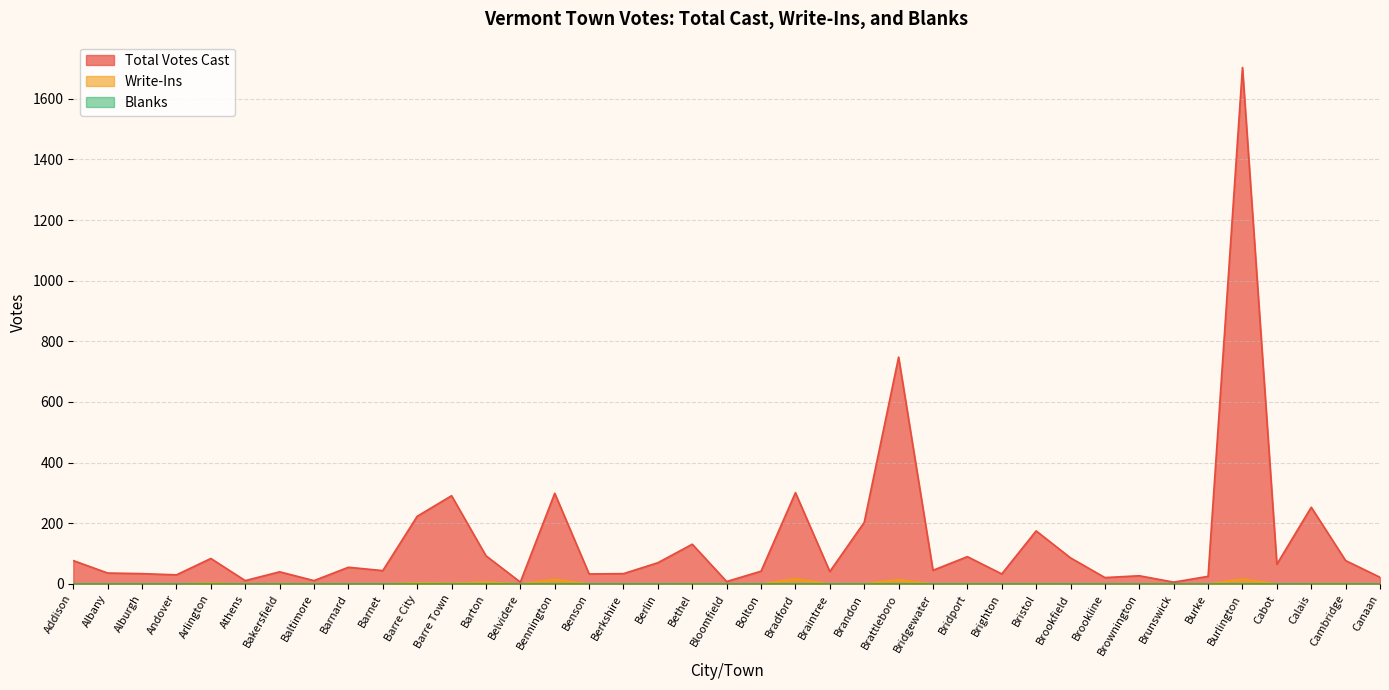

Which series has the largest total across all categories?

Total Votes Cast